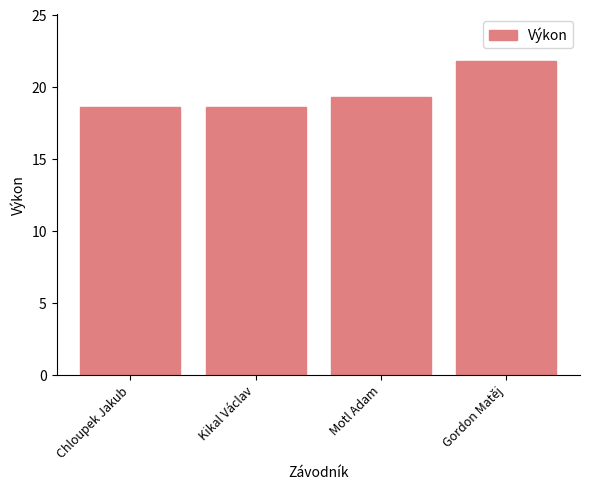

What is the change in value from Kikal Václav to Gordon Matěj?

+3.2